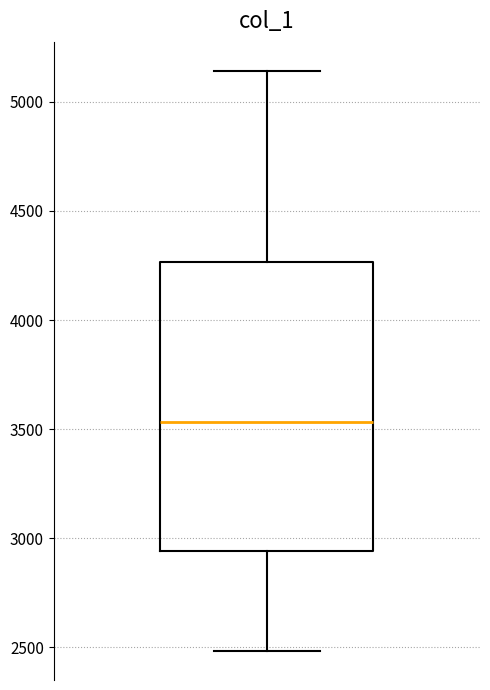

Transcribe this box plot: give where the median line is, the range the box spans, and where the two whiskers end, as read against the y-axis. The values are not printed on the chart, so give them approximately, as read against the axis.

median 3550, box 2950 to 4250, whiskers 2500 to 5150